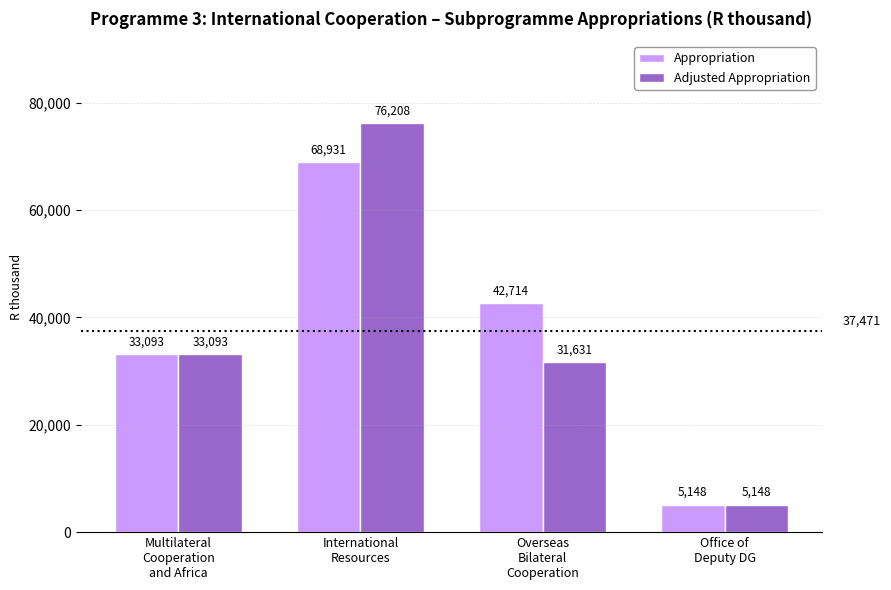

How many groups of bars are there?

4